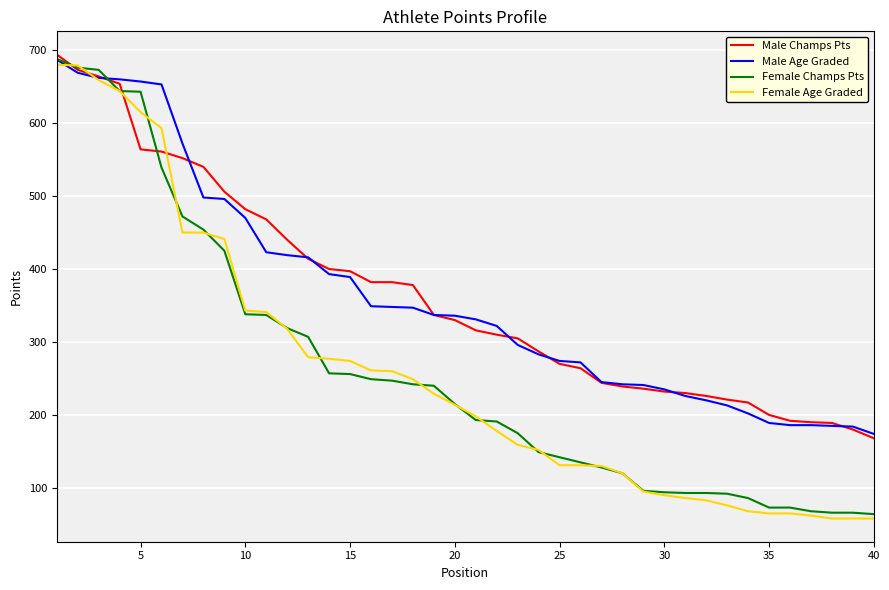

How many lines are shown in the chart?

4